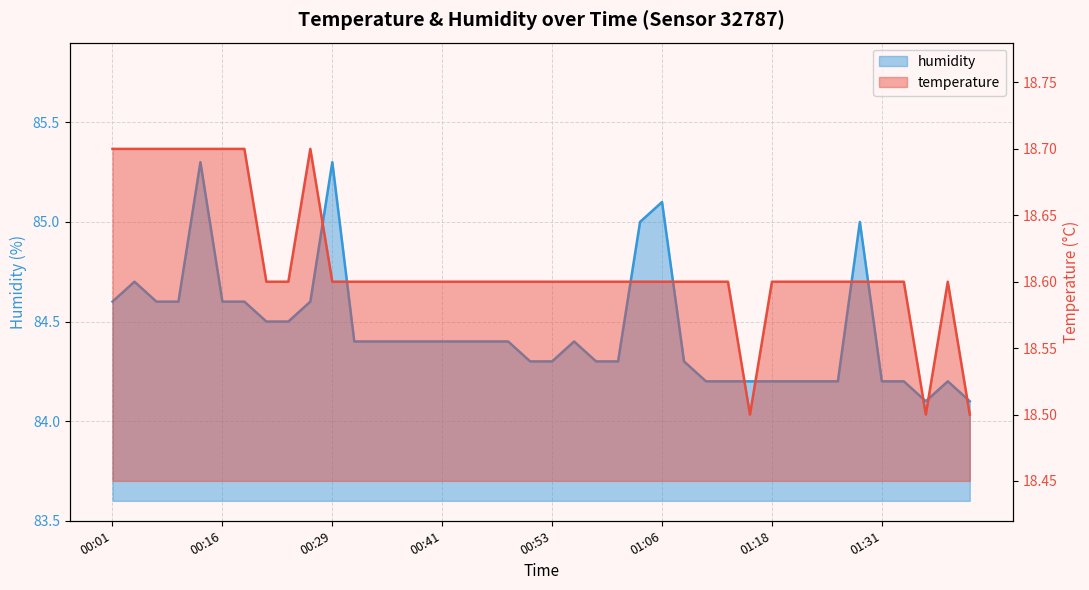

True or false: humidity and temperature intersect in this chart.

False